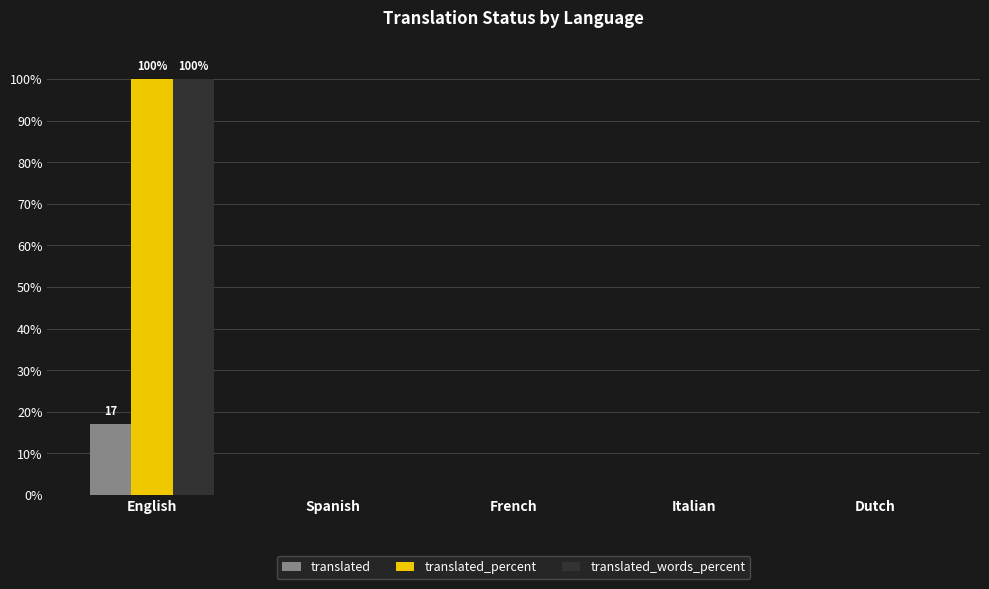

Reading left to right, extract all data points from this chart.

translated: 17	0	0	0	0
translated_percent: 100	0	0	0	0
translated_words_percent: 100	0	0	0	0